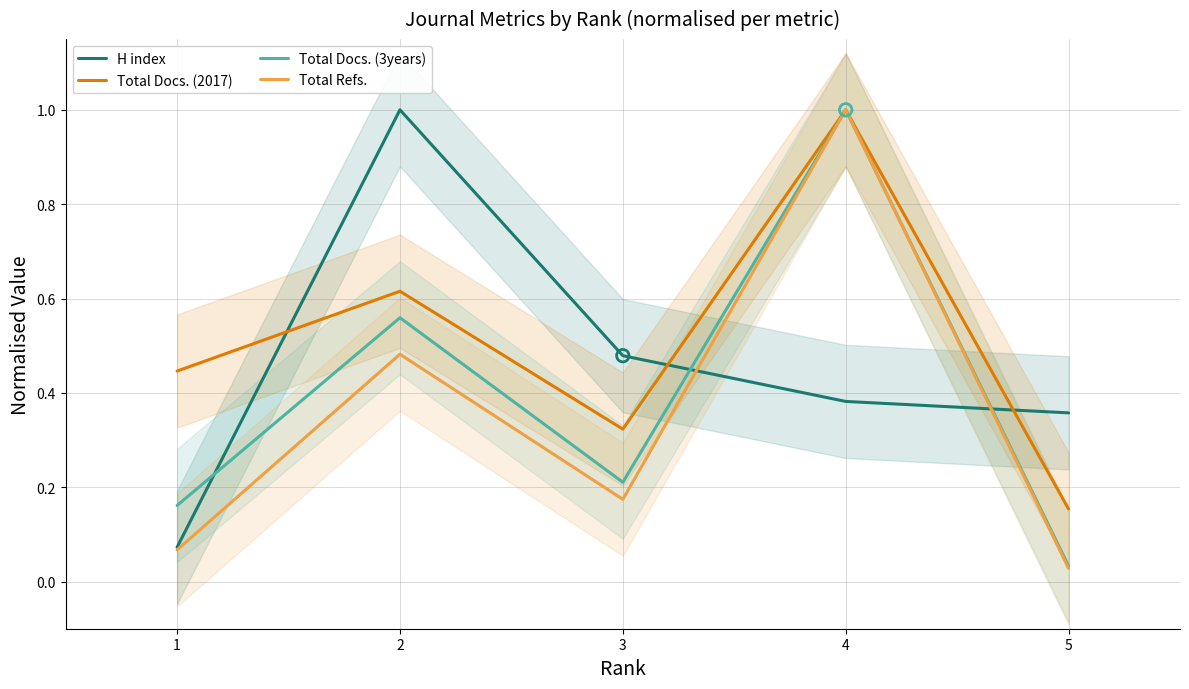

Which series contains the lowest Y value?

Total Refs.